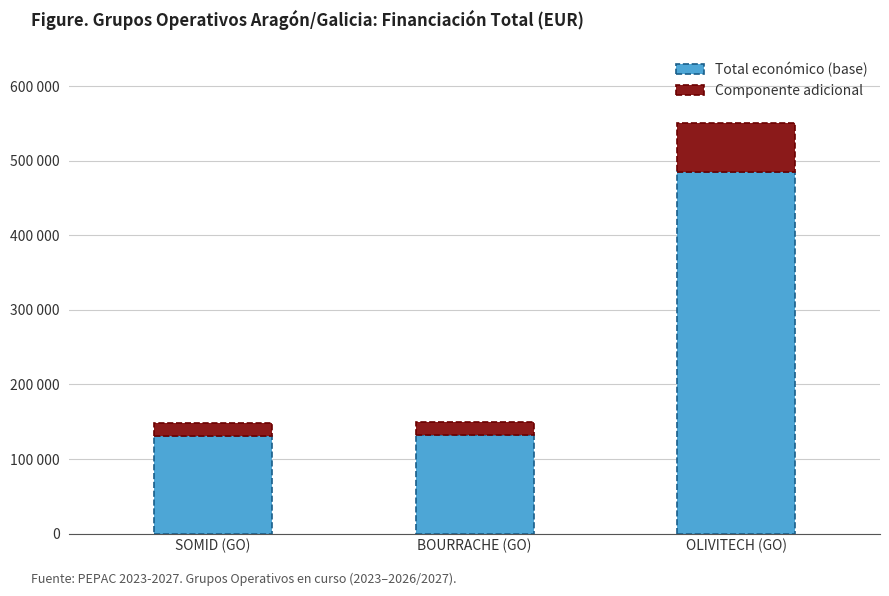

True or false: Total económico (base) has a value of 189566.4 at SOMID (GO).

False